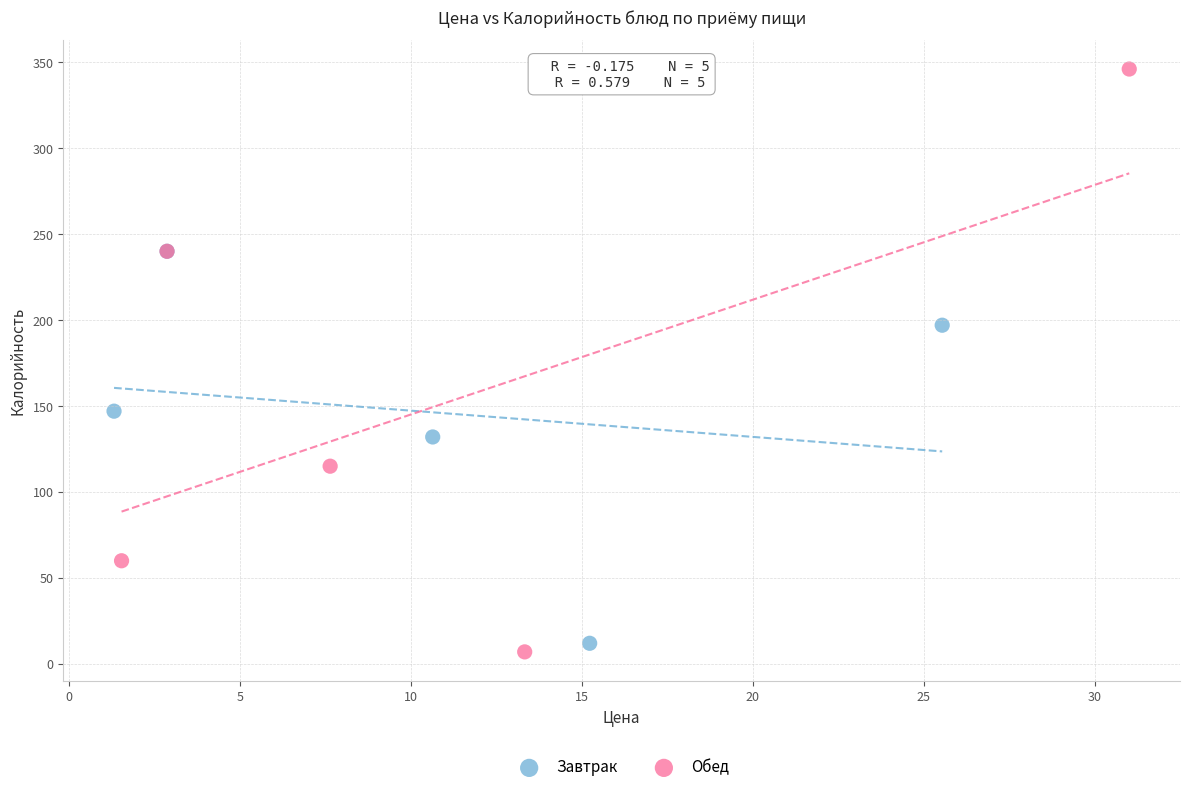

Which series has the largest Y range (max minus min)?

Обед